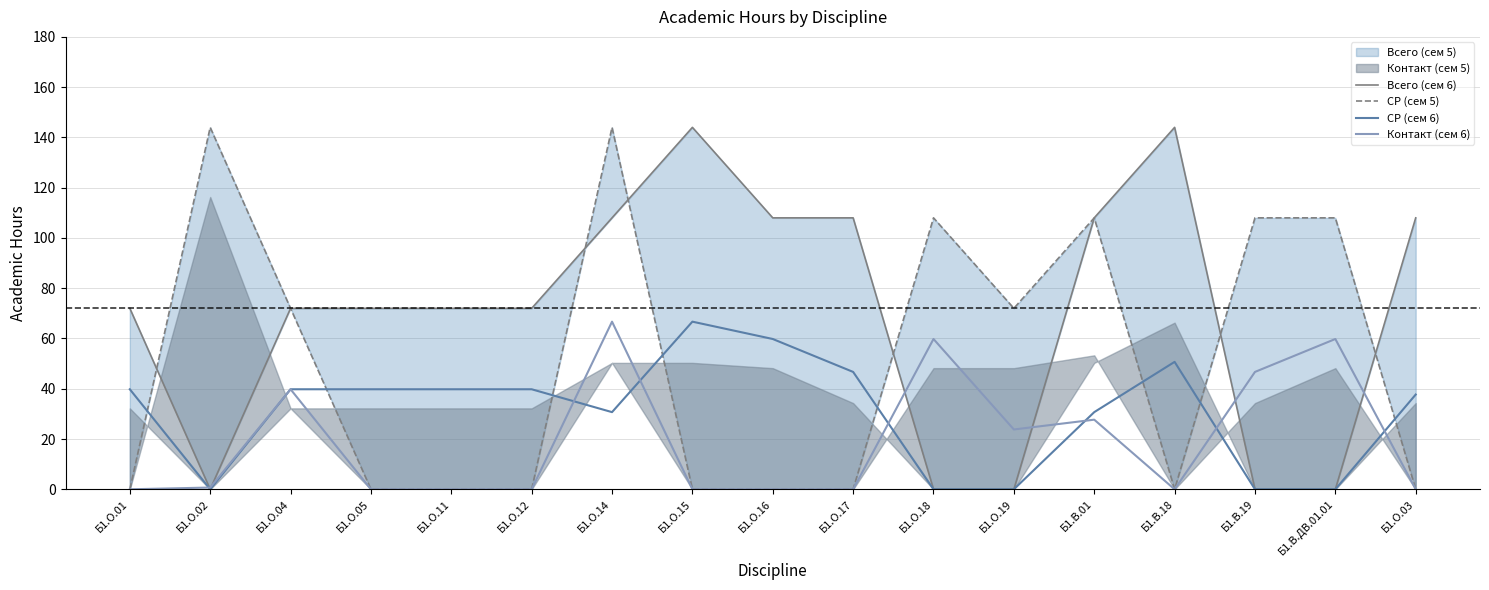

What is the difference between the second highest and minimum values in the СР (сем 5) series?

144.0